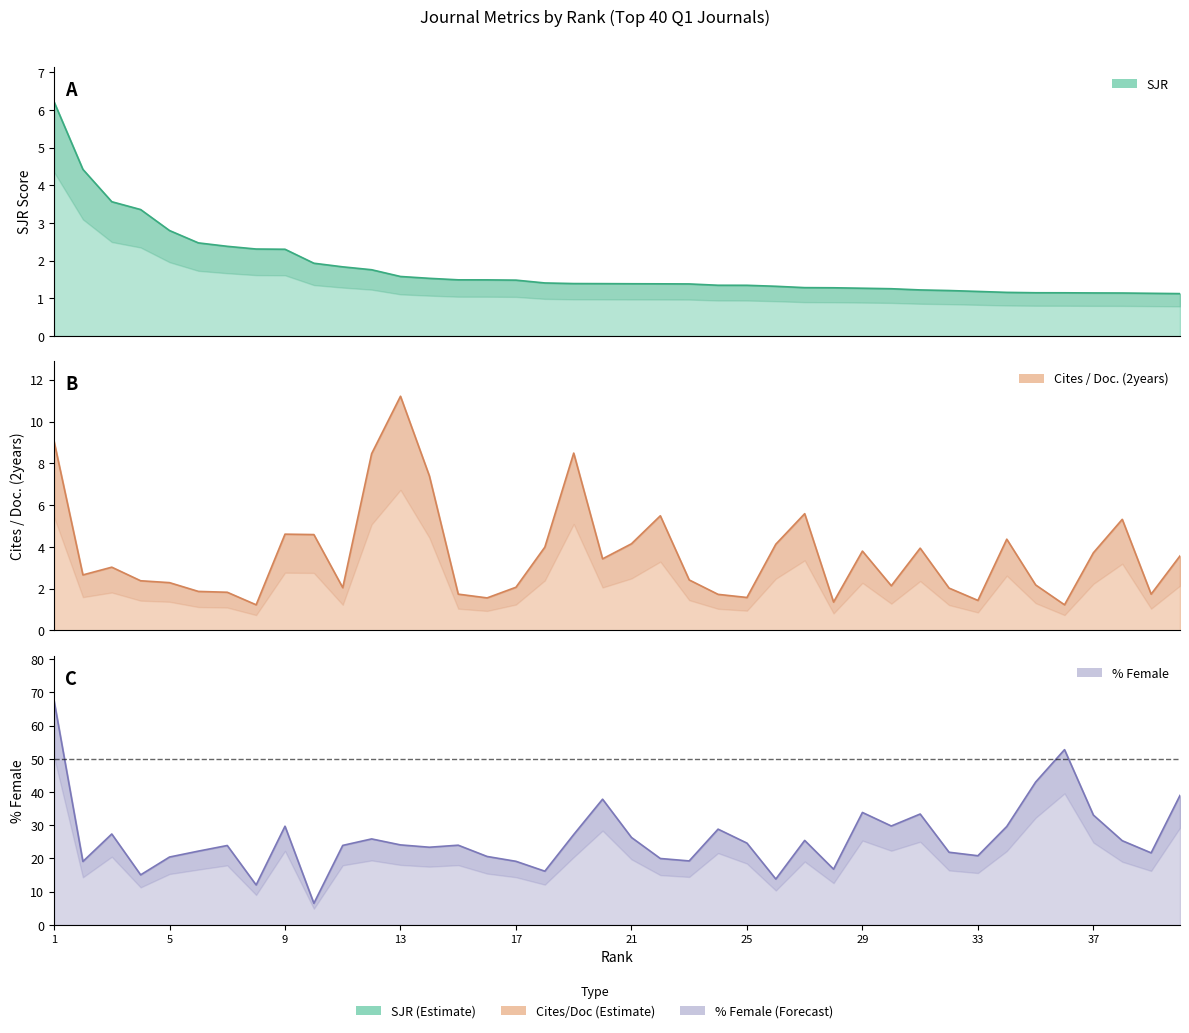

Where is the first local maximum for Cites / Doc. (2years)?

3